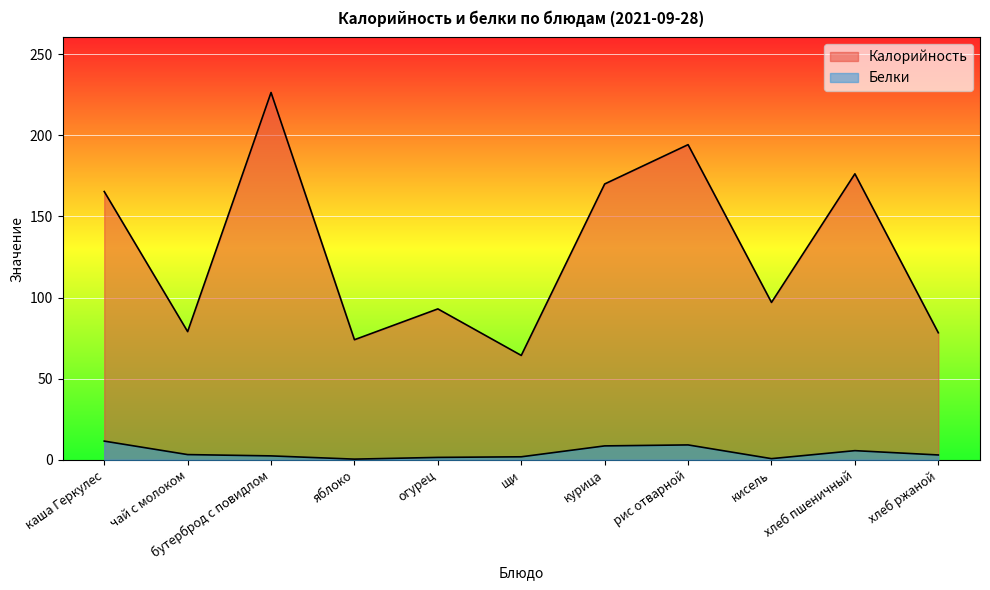

How many data points in Белки are less than 2?

4